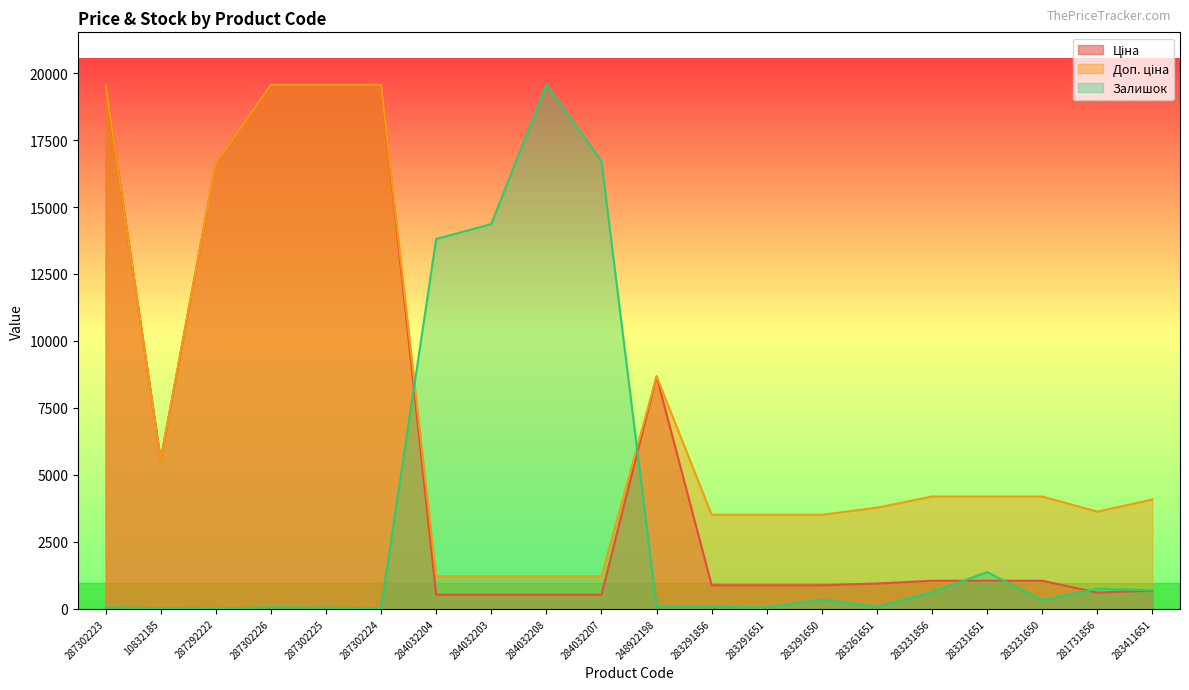

At which category does Залишок reach its first local peak?

287302226